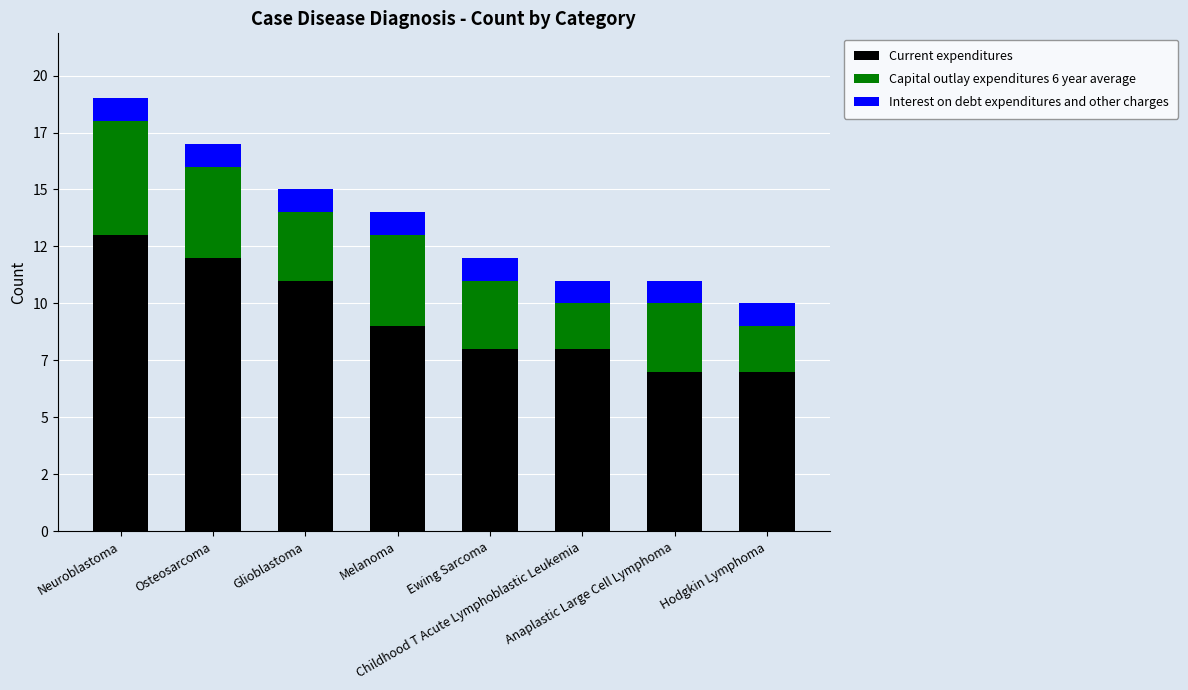

At Hodgkin Lymphoma, list the series in order from smallest to largest.

Interest on debt expenditures and other charges, Capital outlay expenditures 6 year average, Current expenditures